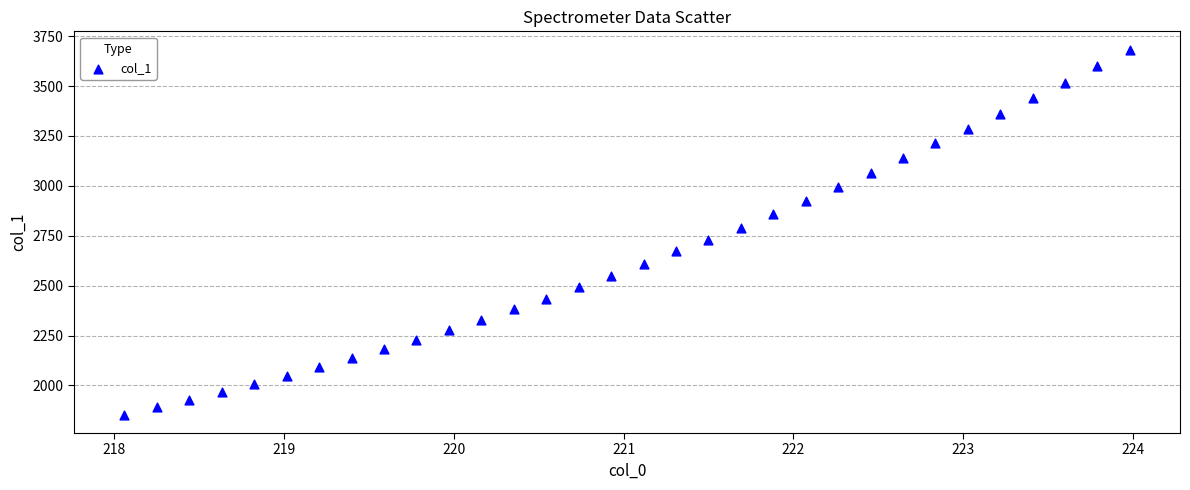

What is the range of Y values (max minus min)?

1829.7